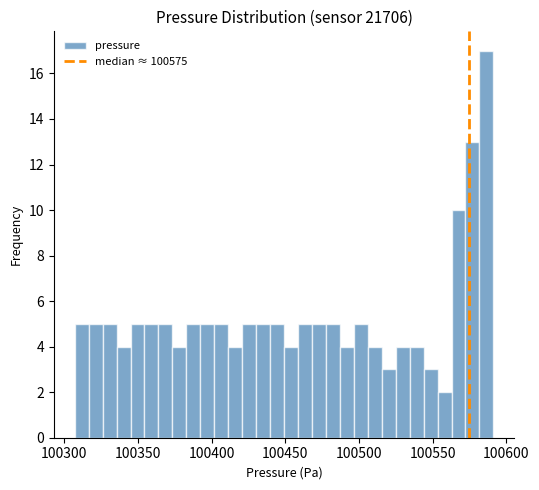

Around what value on the x-axis is the tallest bar? Give the approximate position of its centre, as read against the axis.

100585